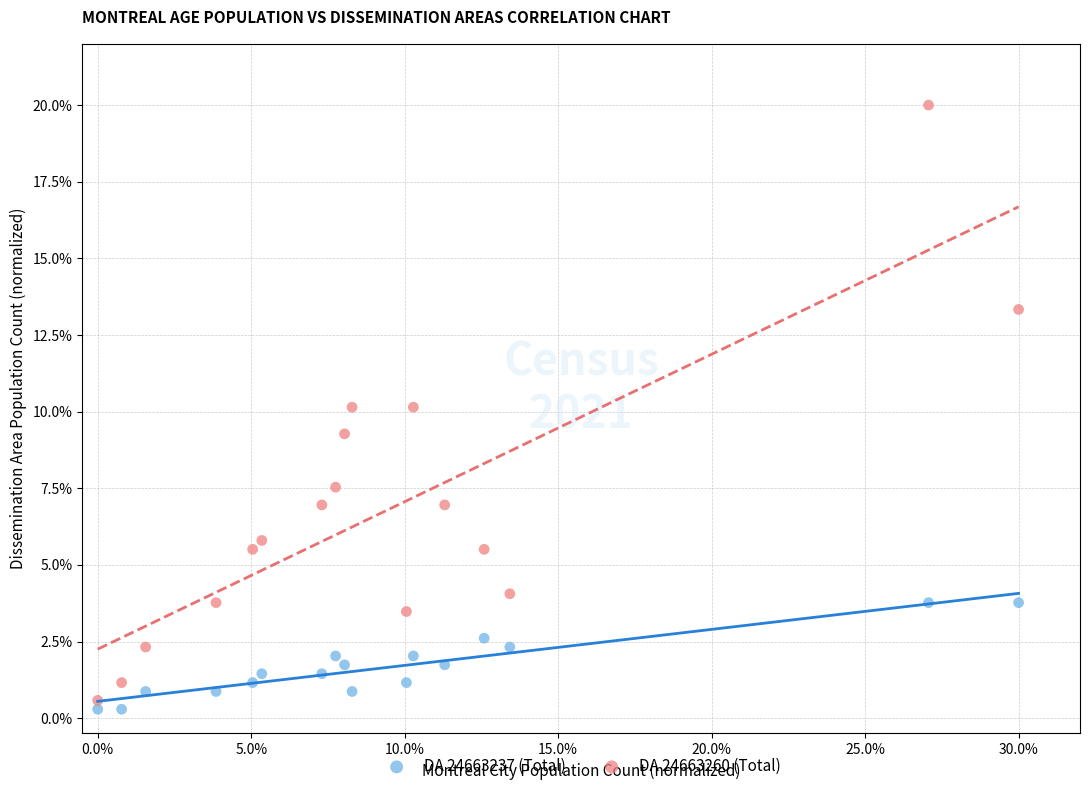

What are all the series names shown in the legend?

DA 24663237 (Total), DA 24663260 (Total)